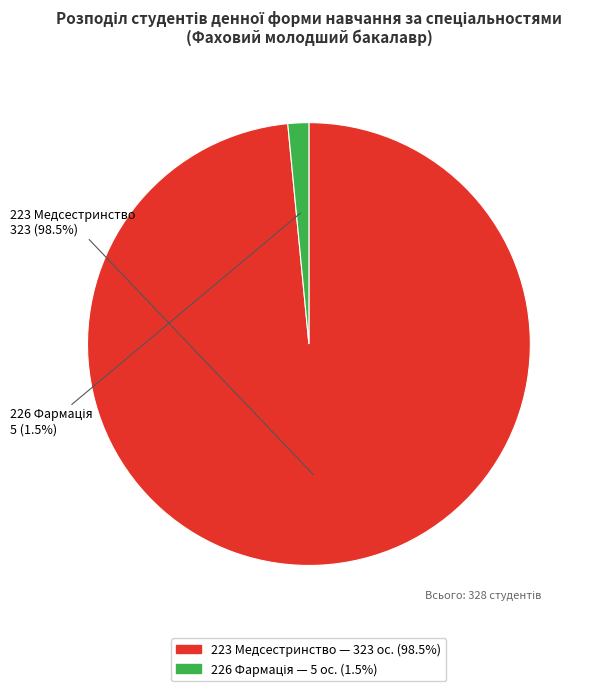

Does any single category account for the majority?

Yes